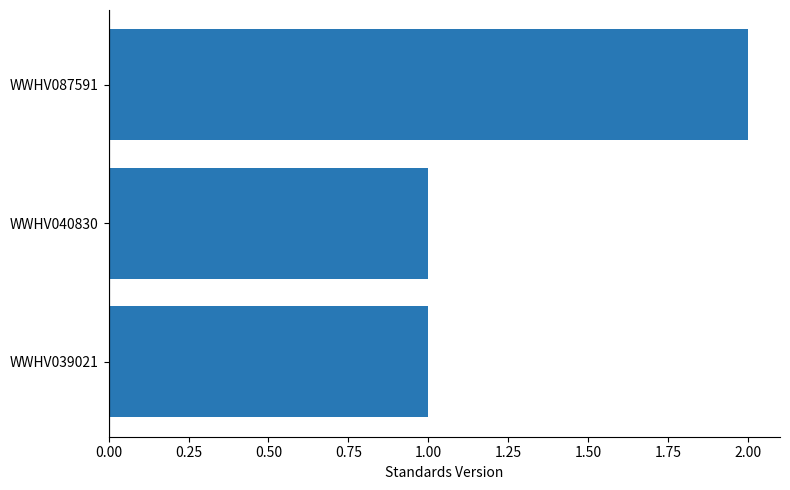

Approximately how many times larger is the value at WWHV039021 compared to WWHV087591?

0.5